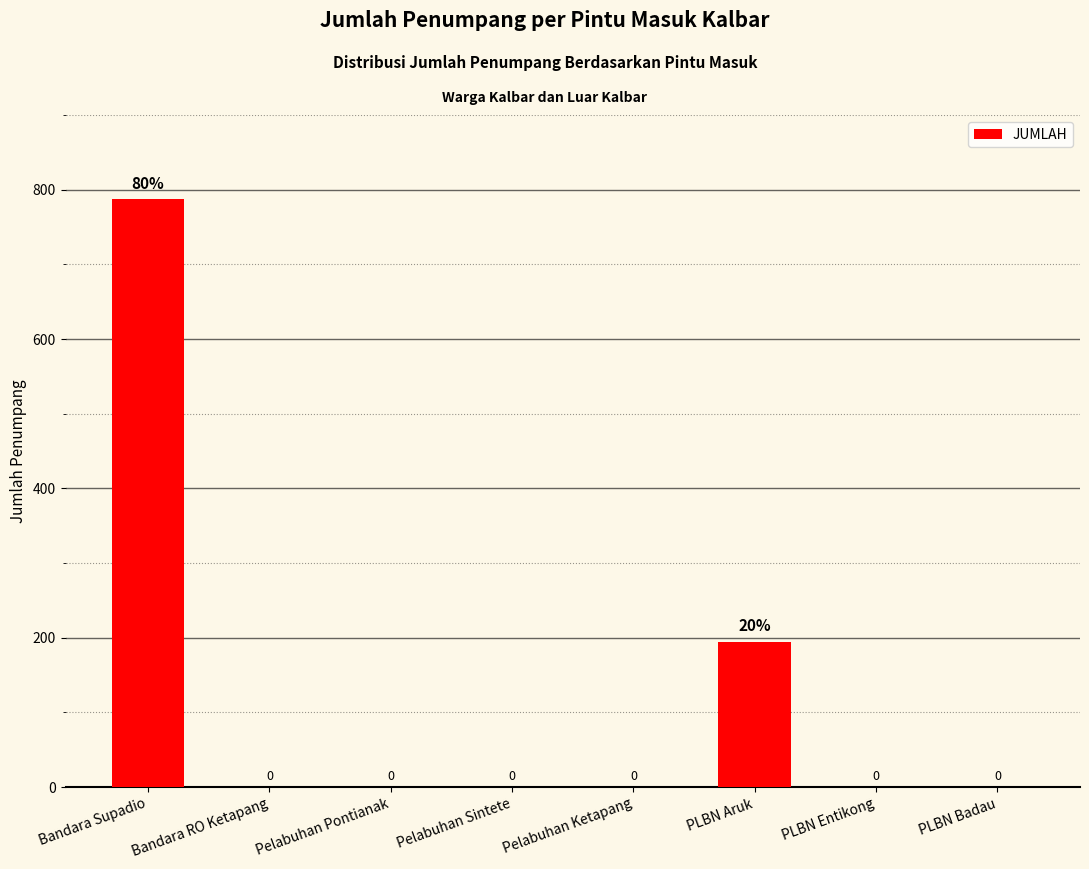

Reading left to right, extract all data points from this chart.

787	0	0	0	0	195	0	0